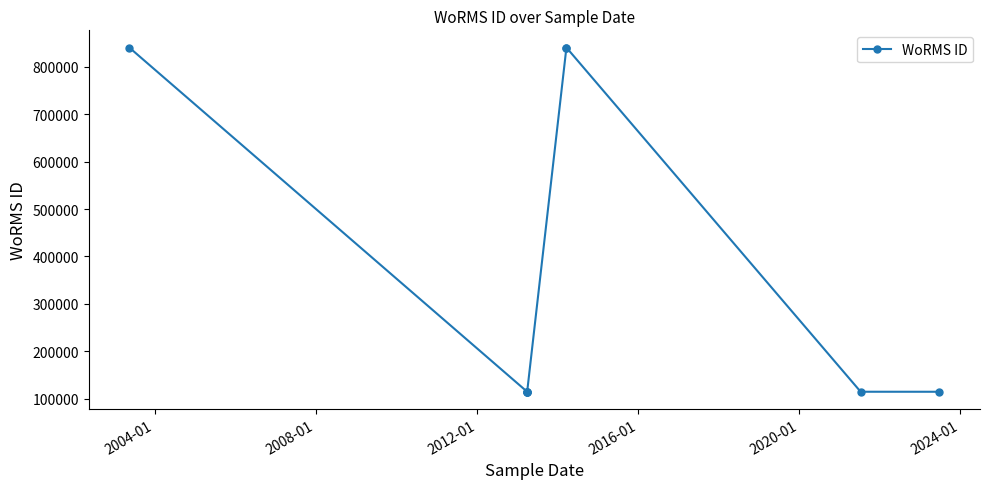

What is the difference between the maximum and second lowest values?

725005